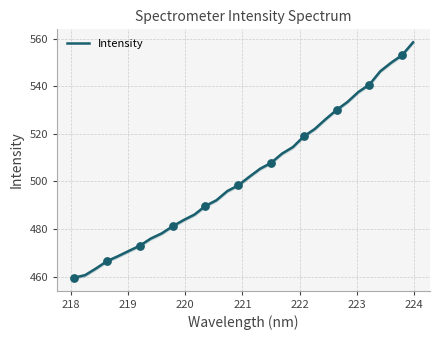

What is the minimum value for Intensity?

459.6